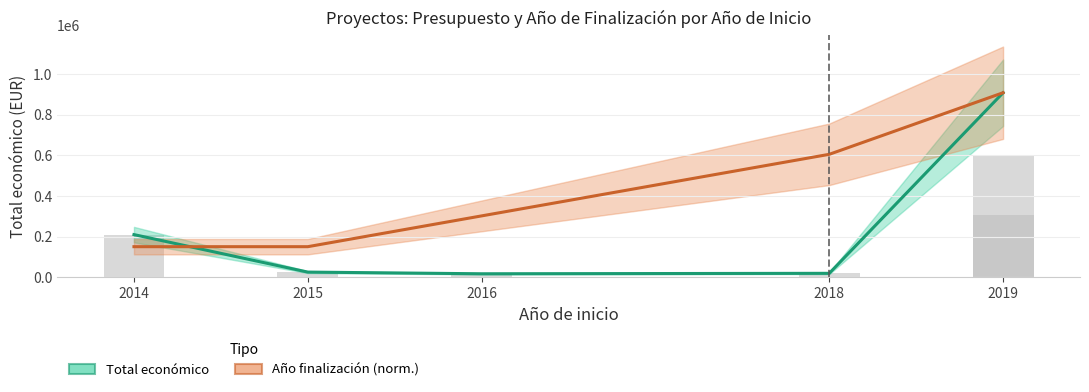

At 2014, list the series in order from largest to smallest.

Total económico, Año de finalización (norm.)